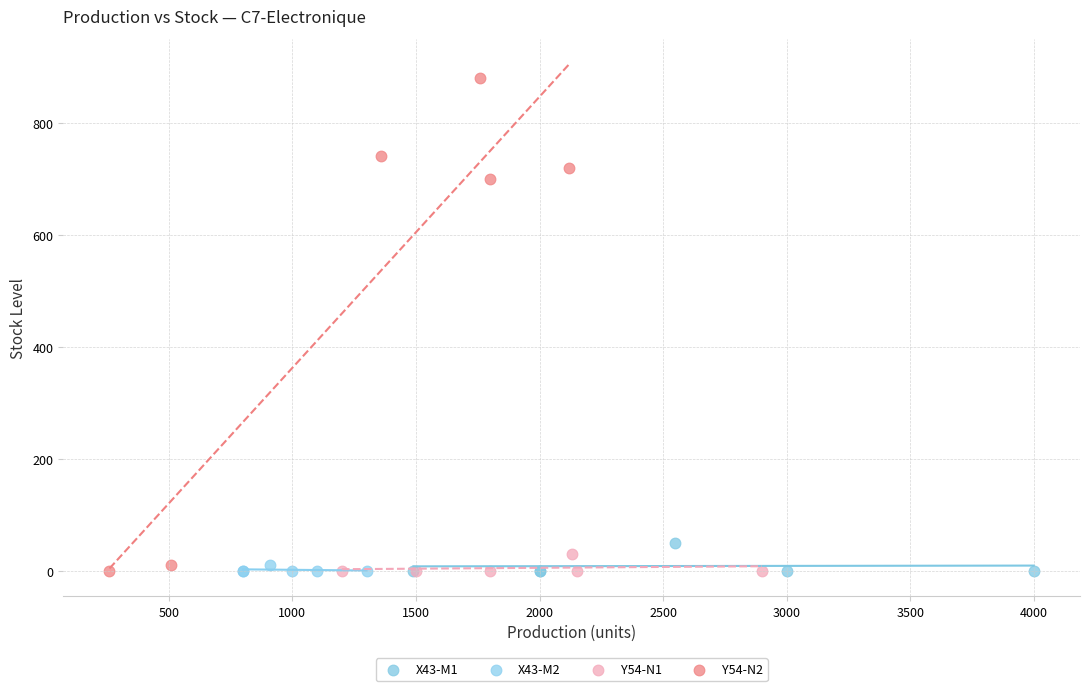

Which series has the widest spread of Y values?

Y54-N2